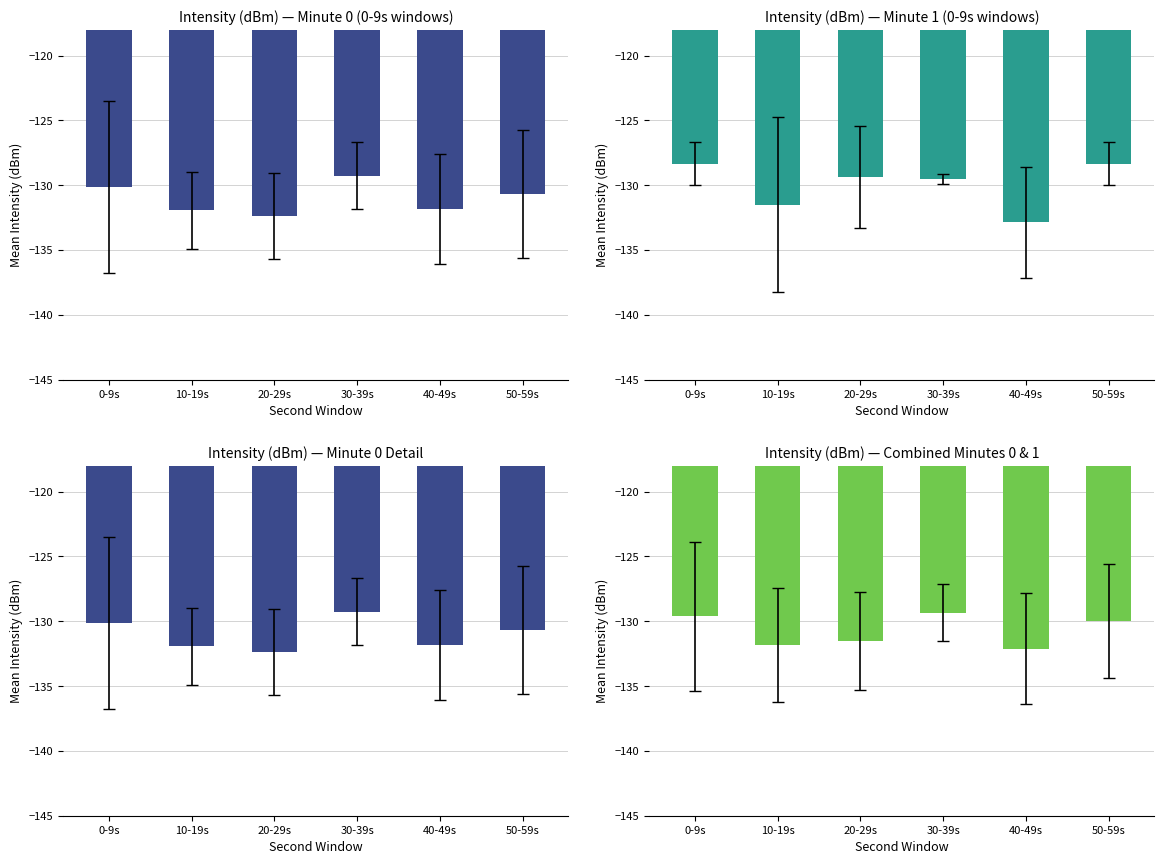

What is the sum of all values?

-784.4